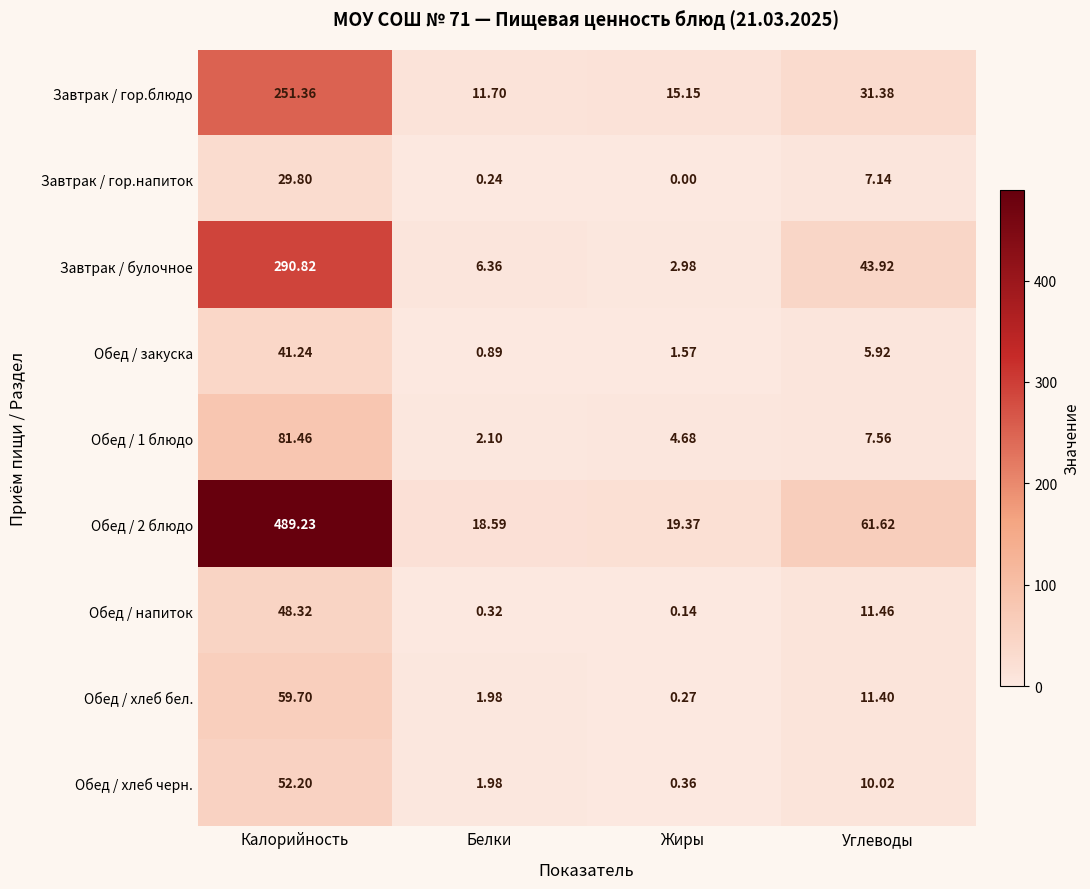

At which label does Обед / закуска reach its peak?

Калорийность